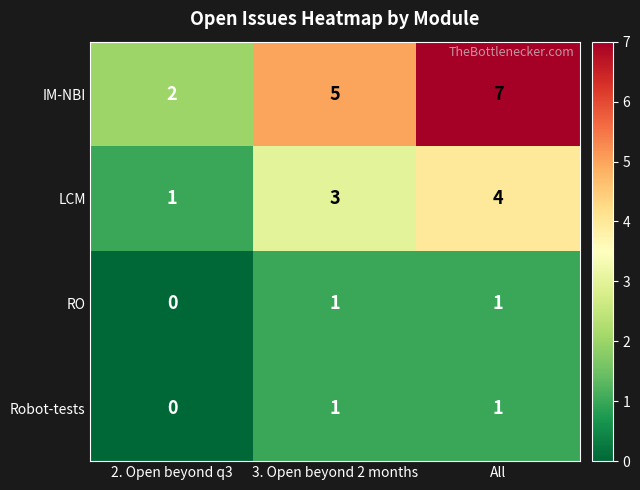

True or false: RO has a value of 1 at 2. Open beyond q3.

False